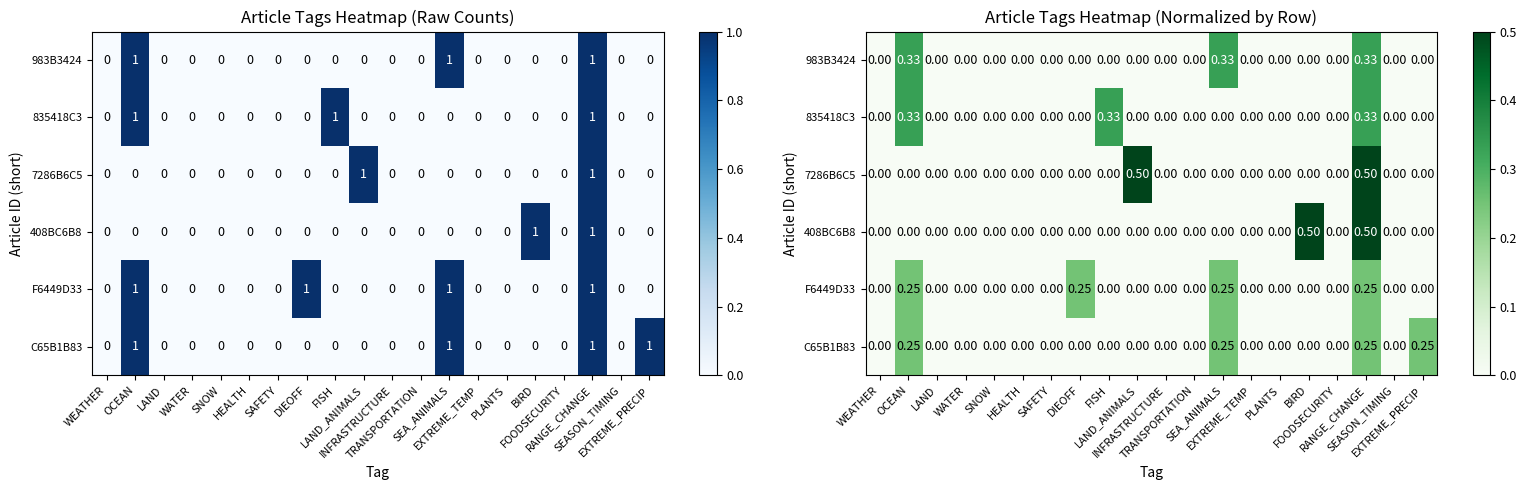

What is the average value of the 983B3424 series?

0.1